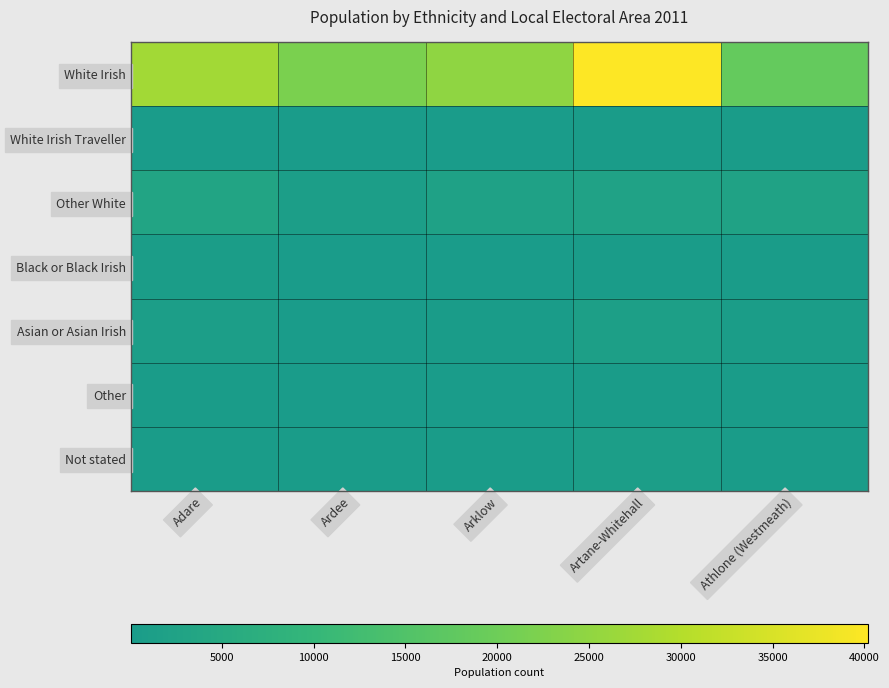

At how many categories does at least one series exceed 16617?

5